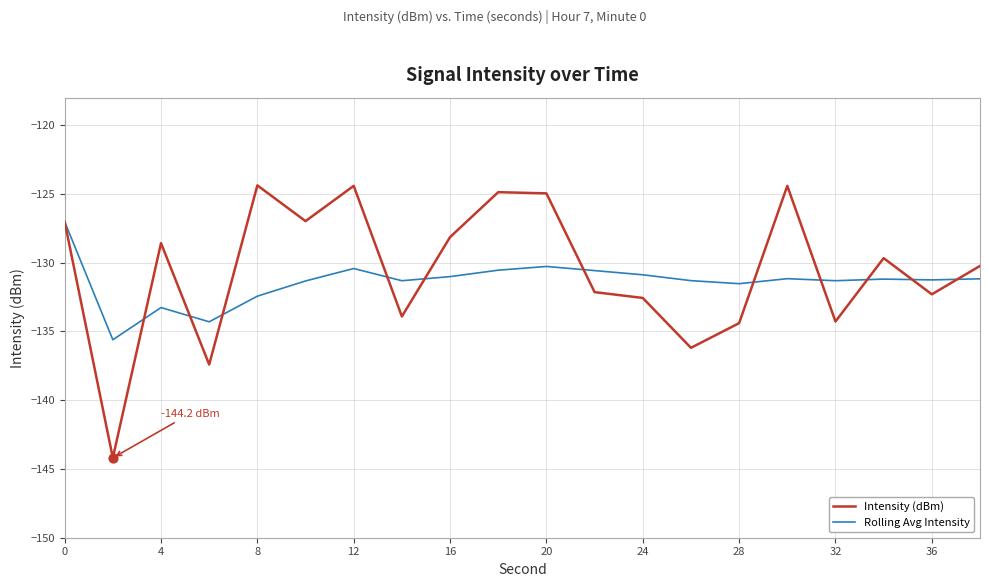

Rank the series by their maximum value, from highest to lowest.

Intensity (dBm), Rolling Avg Intensity